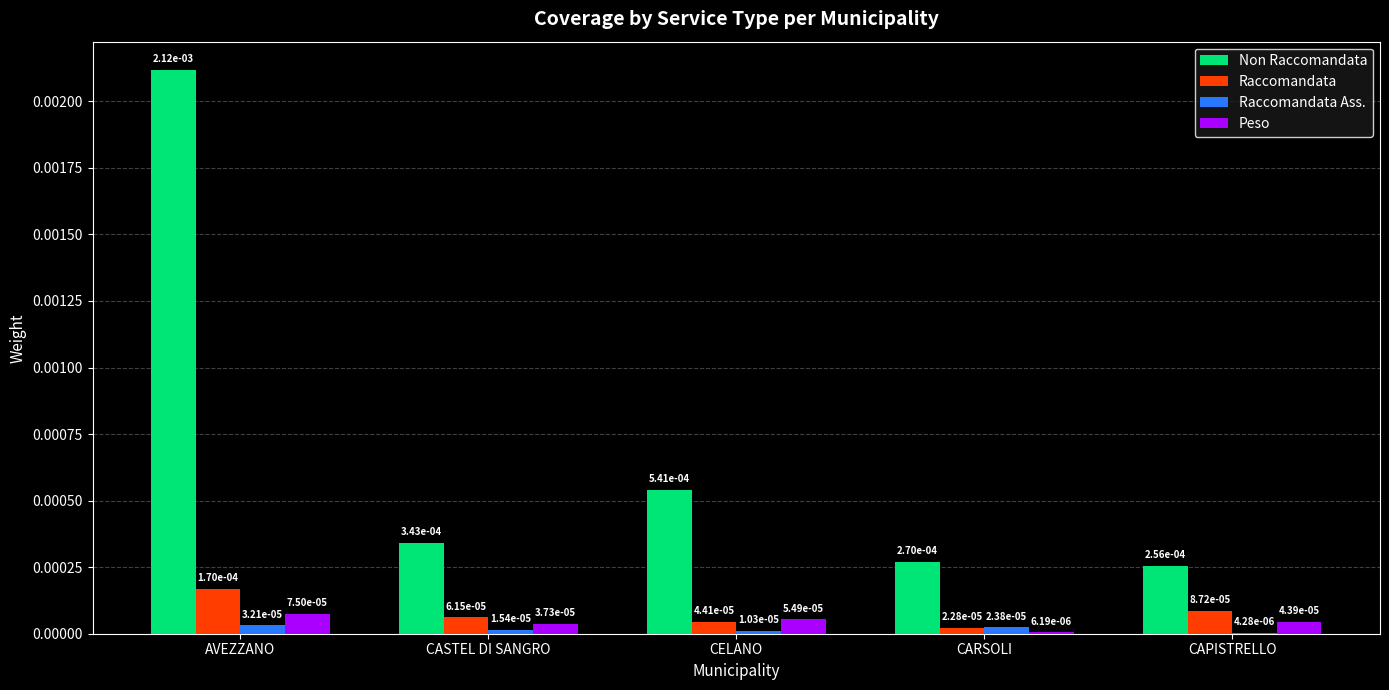

How many data points does each series have?

5